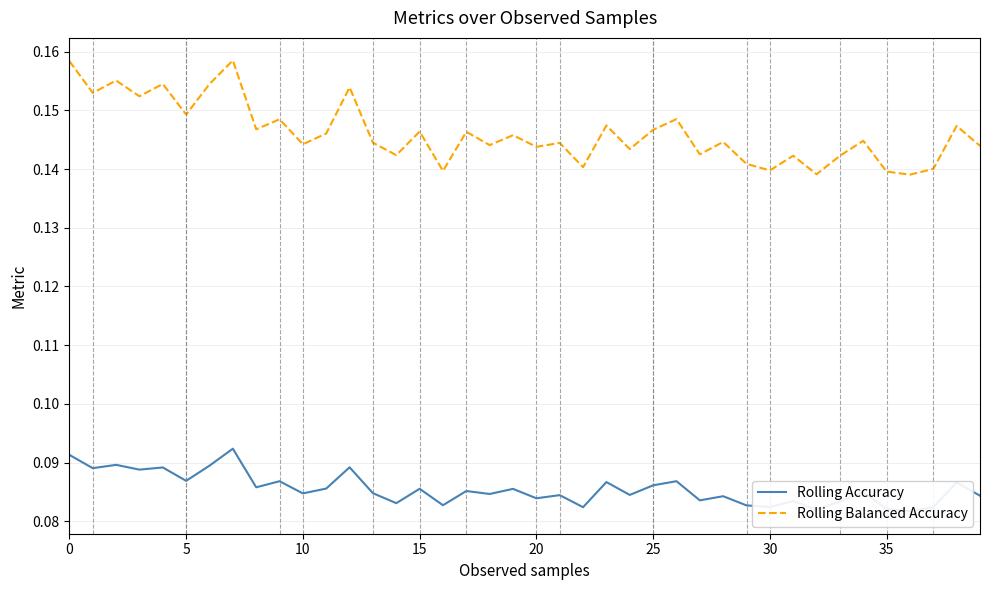

True or false: Rolling Accuracy and Rolling Balanced Accuracy cross at least once.

False